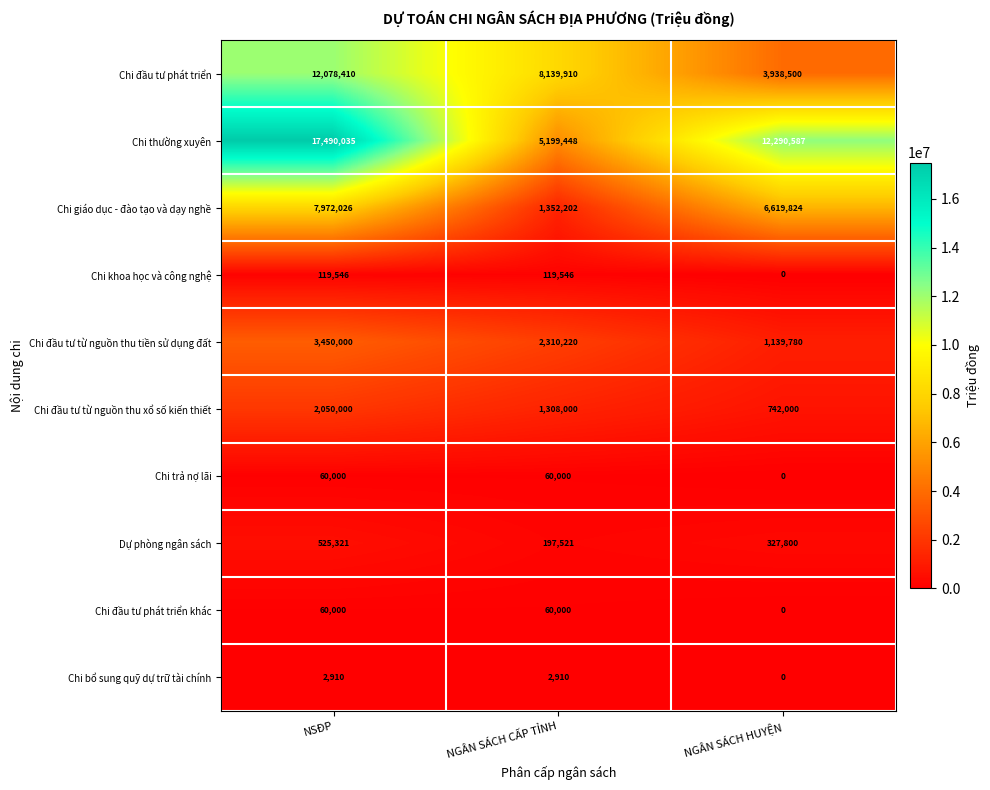

How many categories are shown in the chart?

3